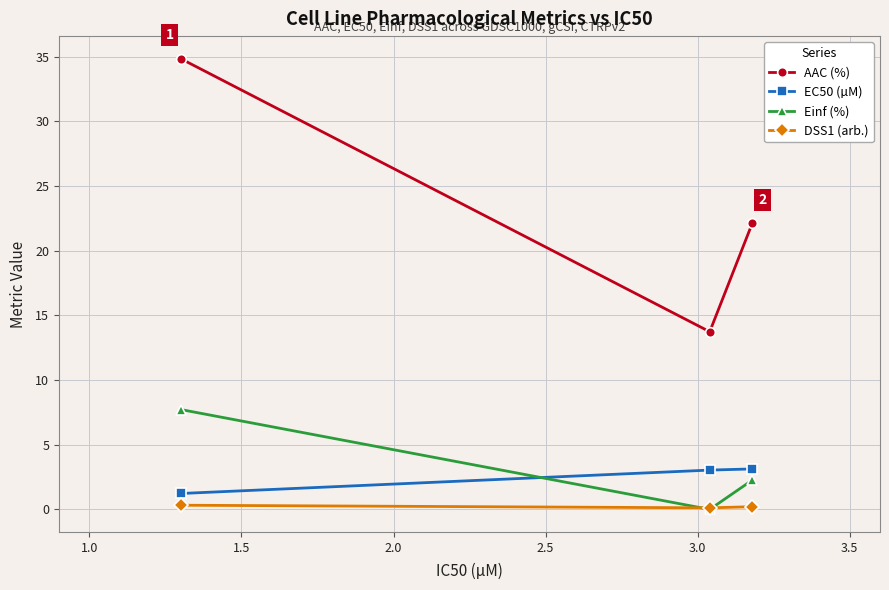

What is the value of the Einf (%) point at the 1st from the left?

7.7